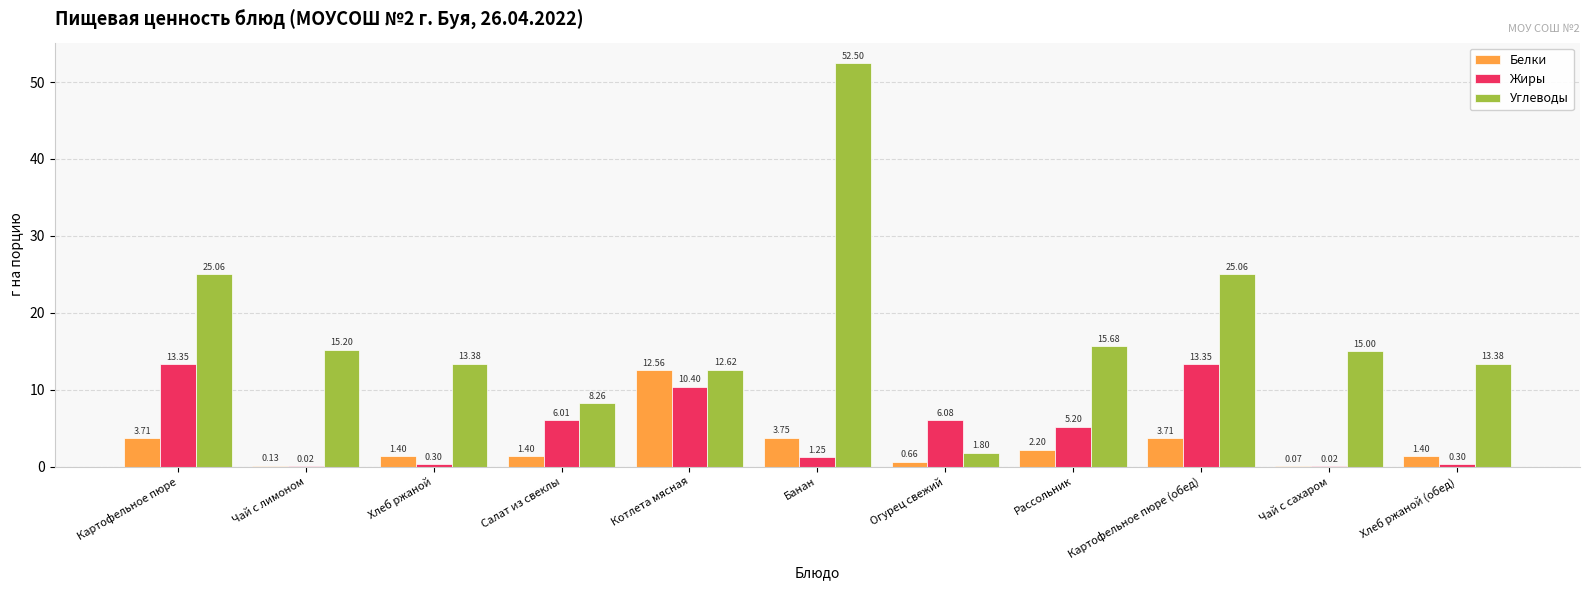

How many distinct data groups are displayed?

3